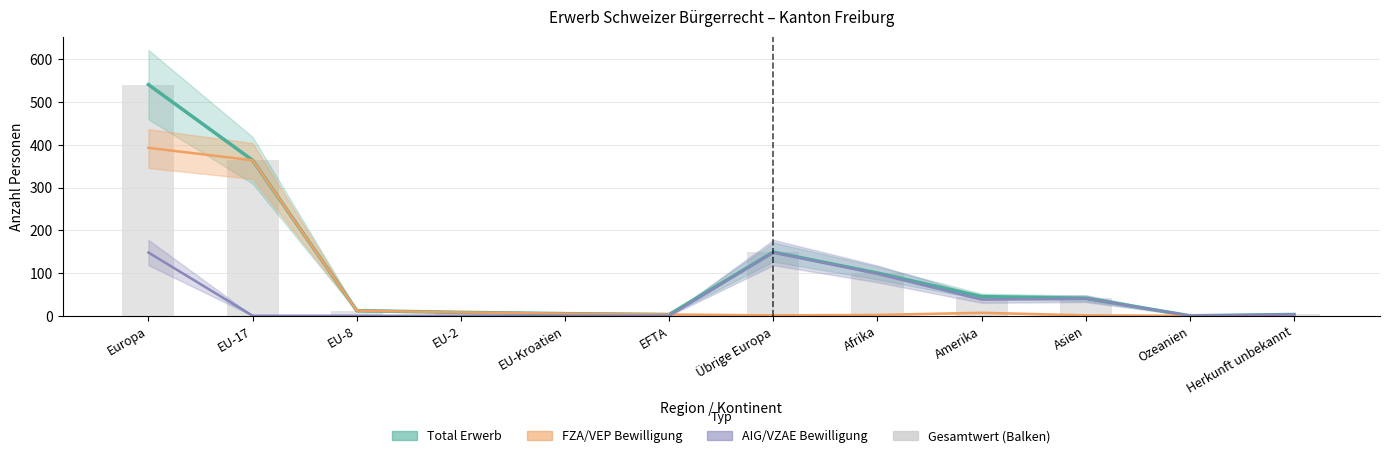

Reading right to left, list all the values displayed in this chart.

3	0	41	45	100	149	3	5	8	12	364	541